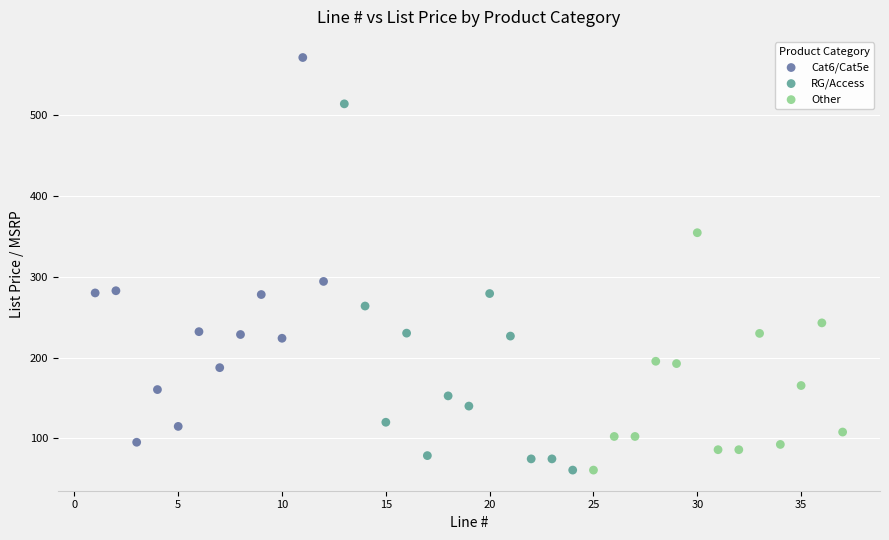

Which series reaches the maximum Y coordinate?

Cat6/Cat5e